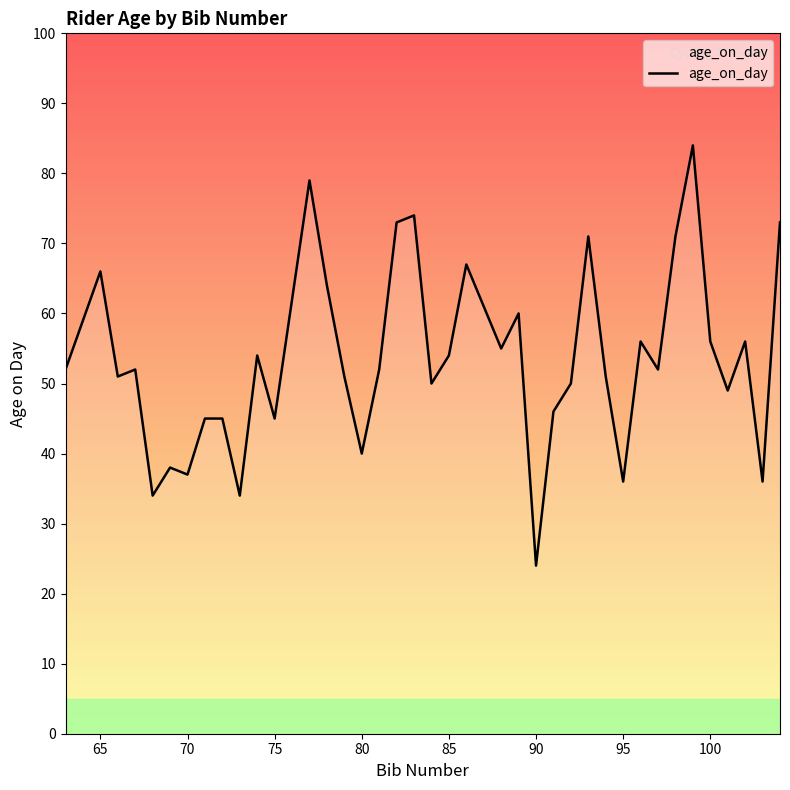

What is the difference between the maximum and minimum values?

60